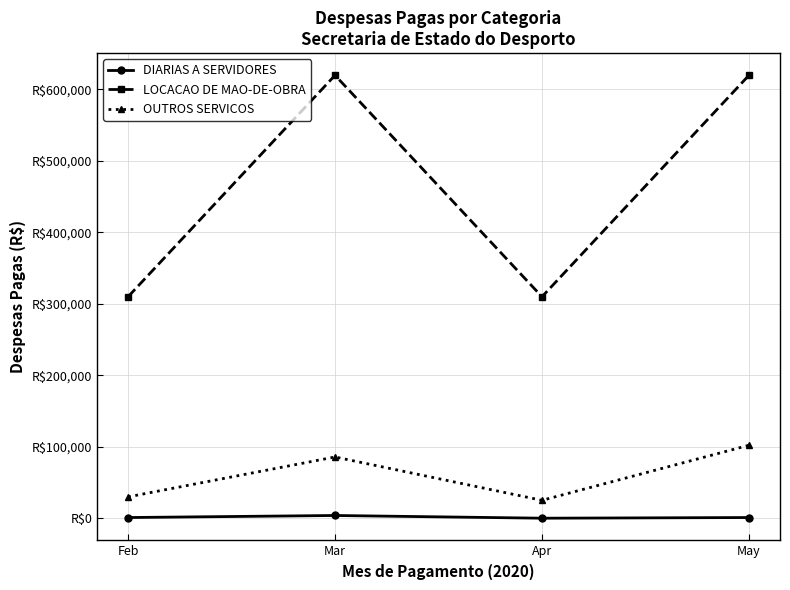

True or false: OUTROS SERVICOS and DIARIAS A SERVIDORES cross at least once.

False